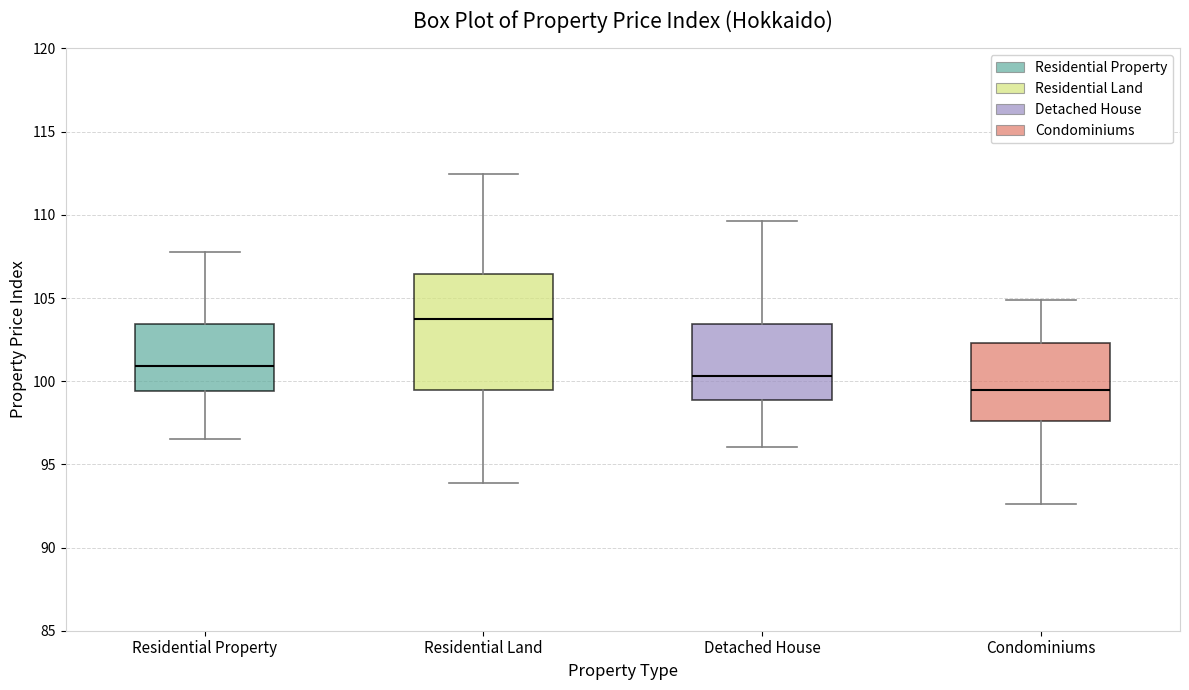

Which box has the lowest median line?

Condominiums